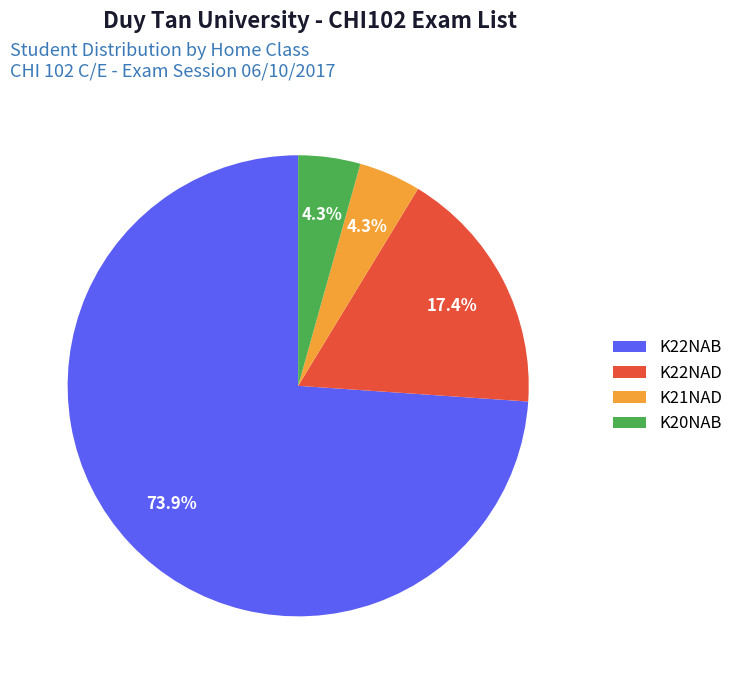

To the nearest percent, what percentage of the pie is K20NAB?

4%